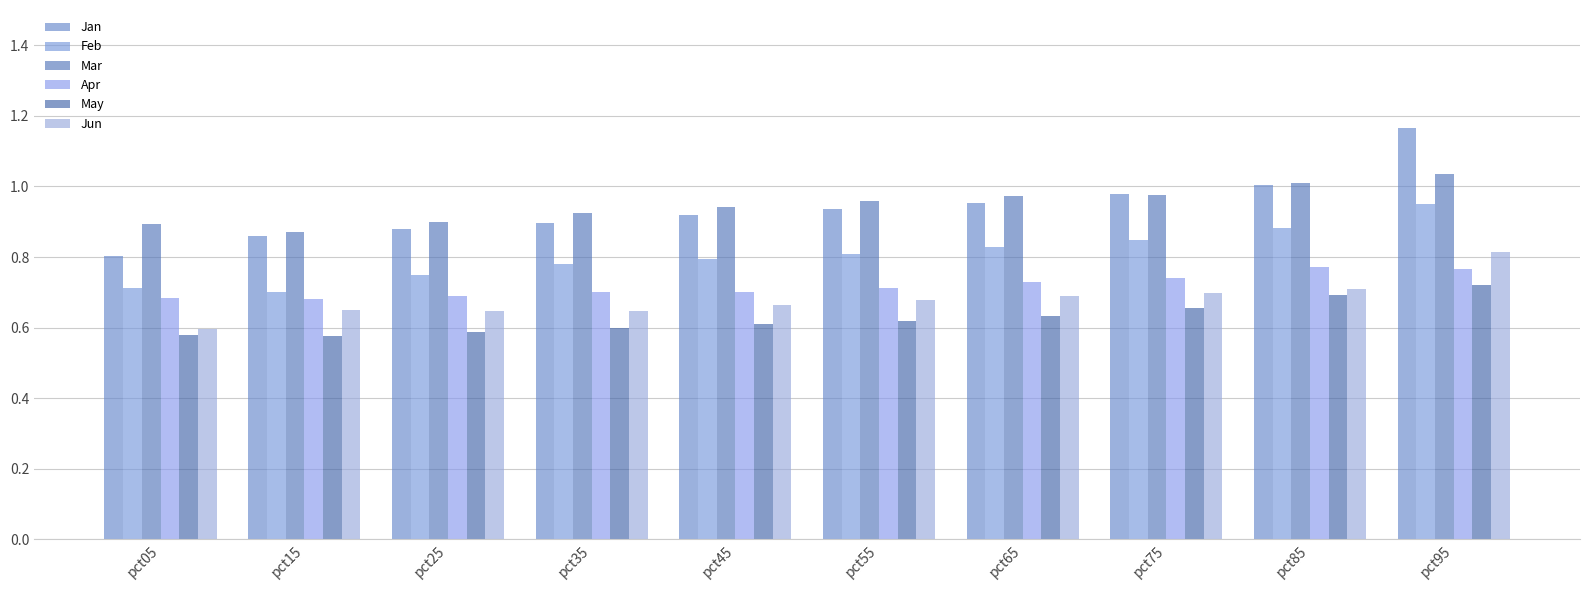

The value of May at pct85 is 0.7. True or false?

True